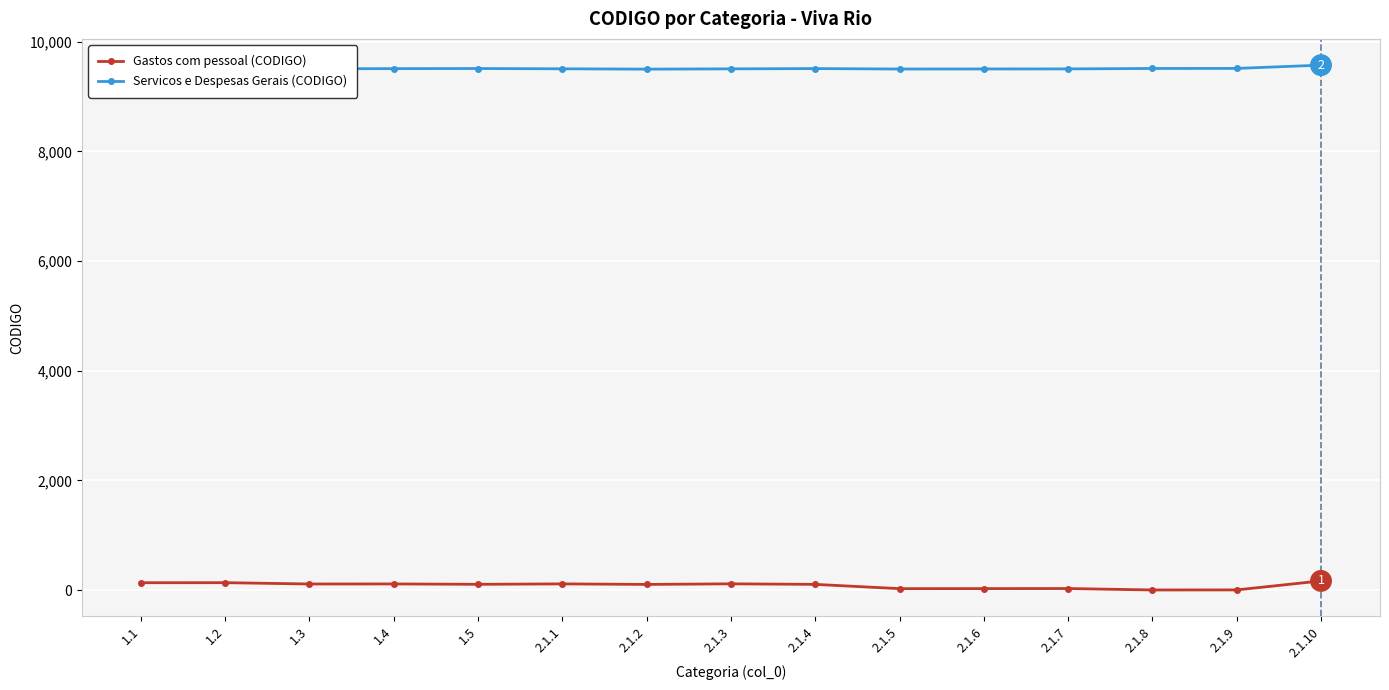

Reading left to right, transcribe all the data shown in this chart.

Gastos com pessoal (CODIGO): 1.1=134	1.2=135	1.3=111	1.4=112	1.5=105	2.1.1=113	2.1.2=103	2.1.3=114	2.1.4=104	2.1.5=26	2.1.6=27	2.1.7=28	2.1.8=2	2.1.9=3	2.1.10=167
Servicos e Despesas Gerais (CODIGO): 1.1=9499	1.2=9510	1.3=9509	1.4=9511	1.5=9513	2.1.1=9508	2.1.2=9502	2.1.3=9507	2.1.4=9512	2.1.5=9504	2.1.6=9505	2.1.7=9506	2.1.8=9514	2.1.9=9515	2.1.10=9575